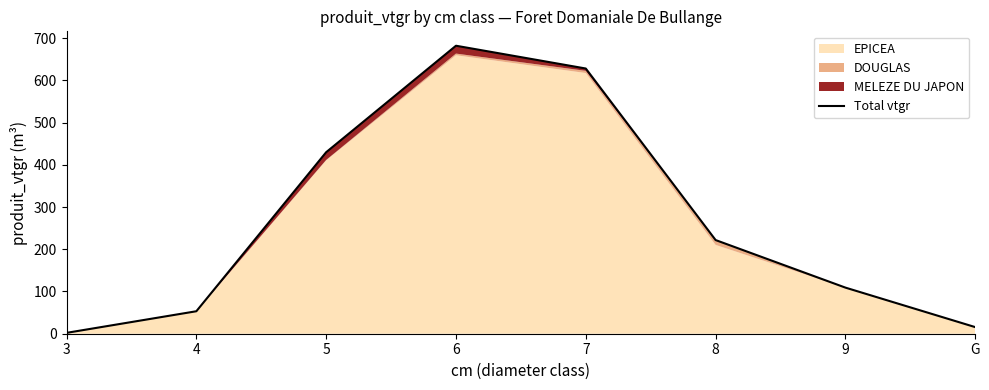

The value at 3 is 1.2. True or false?

False